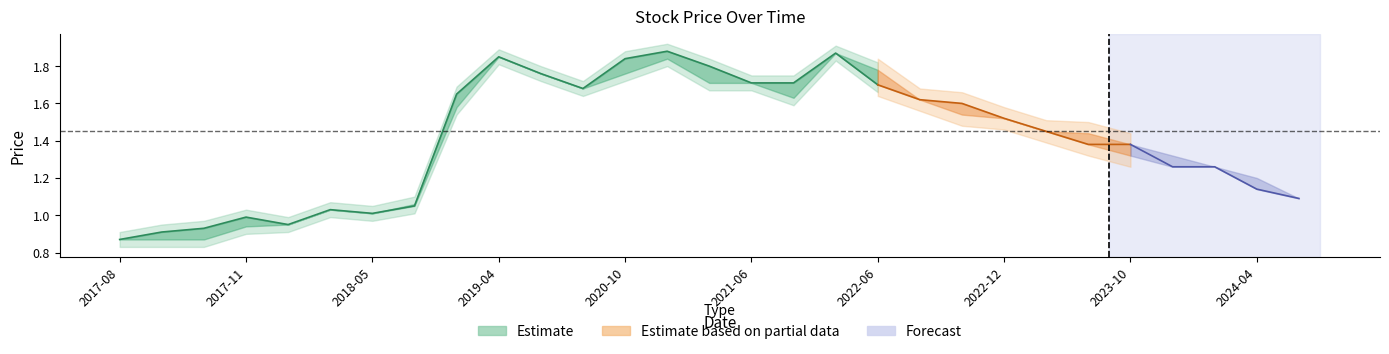

What is the label of the 21st point from the left?

2022-10